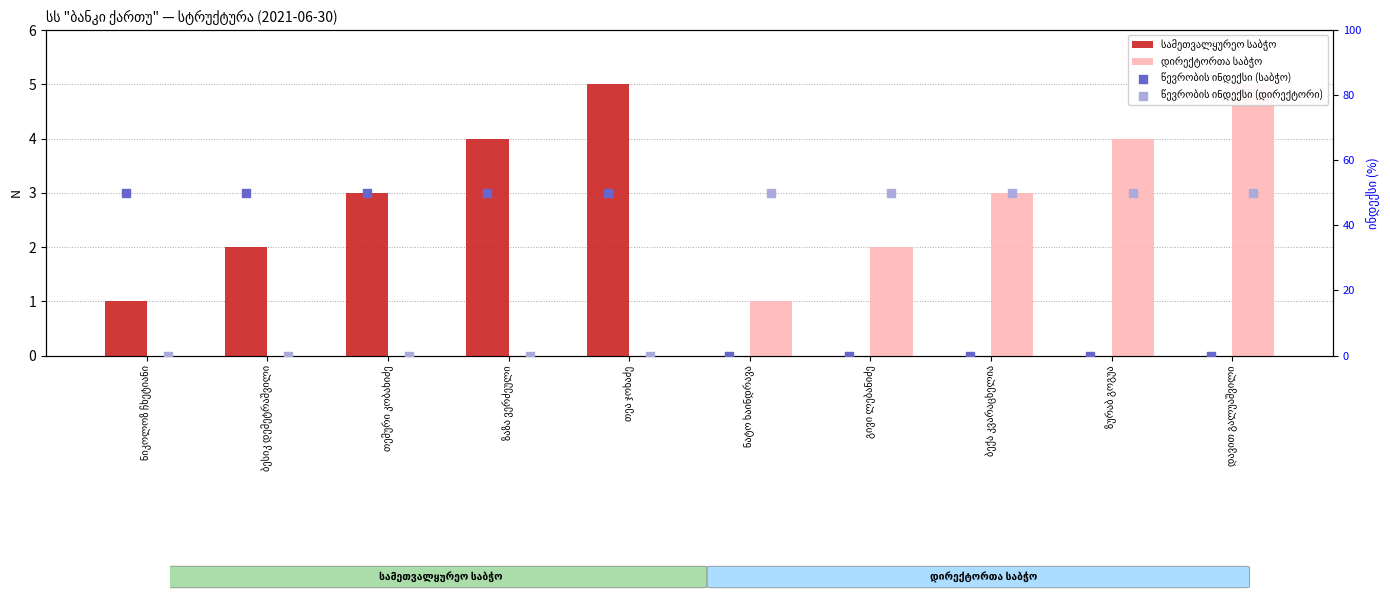

Which series reaches the maximum Y coordinate?

წევრობის ინდექსი (საბჭო)